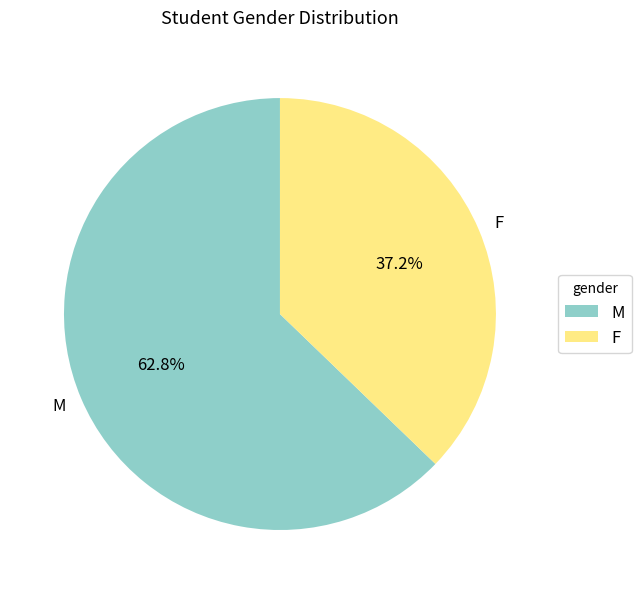

What portion of the pie excludes F?

62.8%